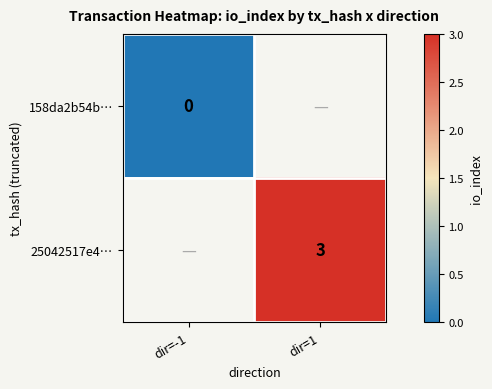

Is it true that 25042517e4… equals 3 at dir=1?

True